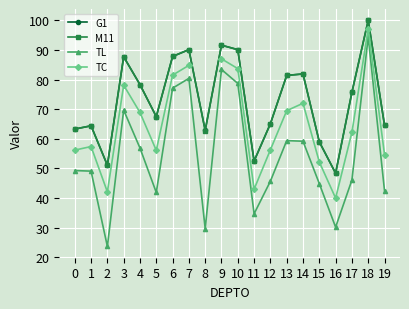

True or false: TL and G1 cross at least once.

False